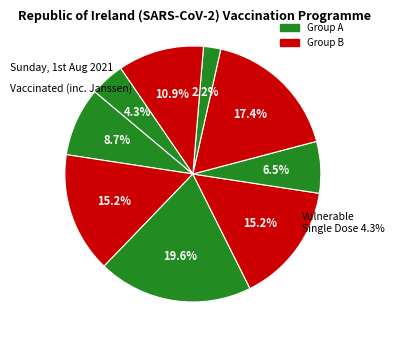

Does any single category account for the majority?

No